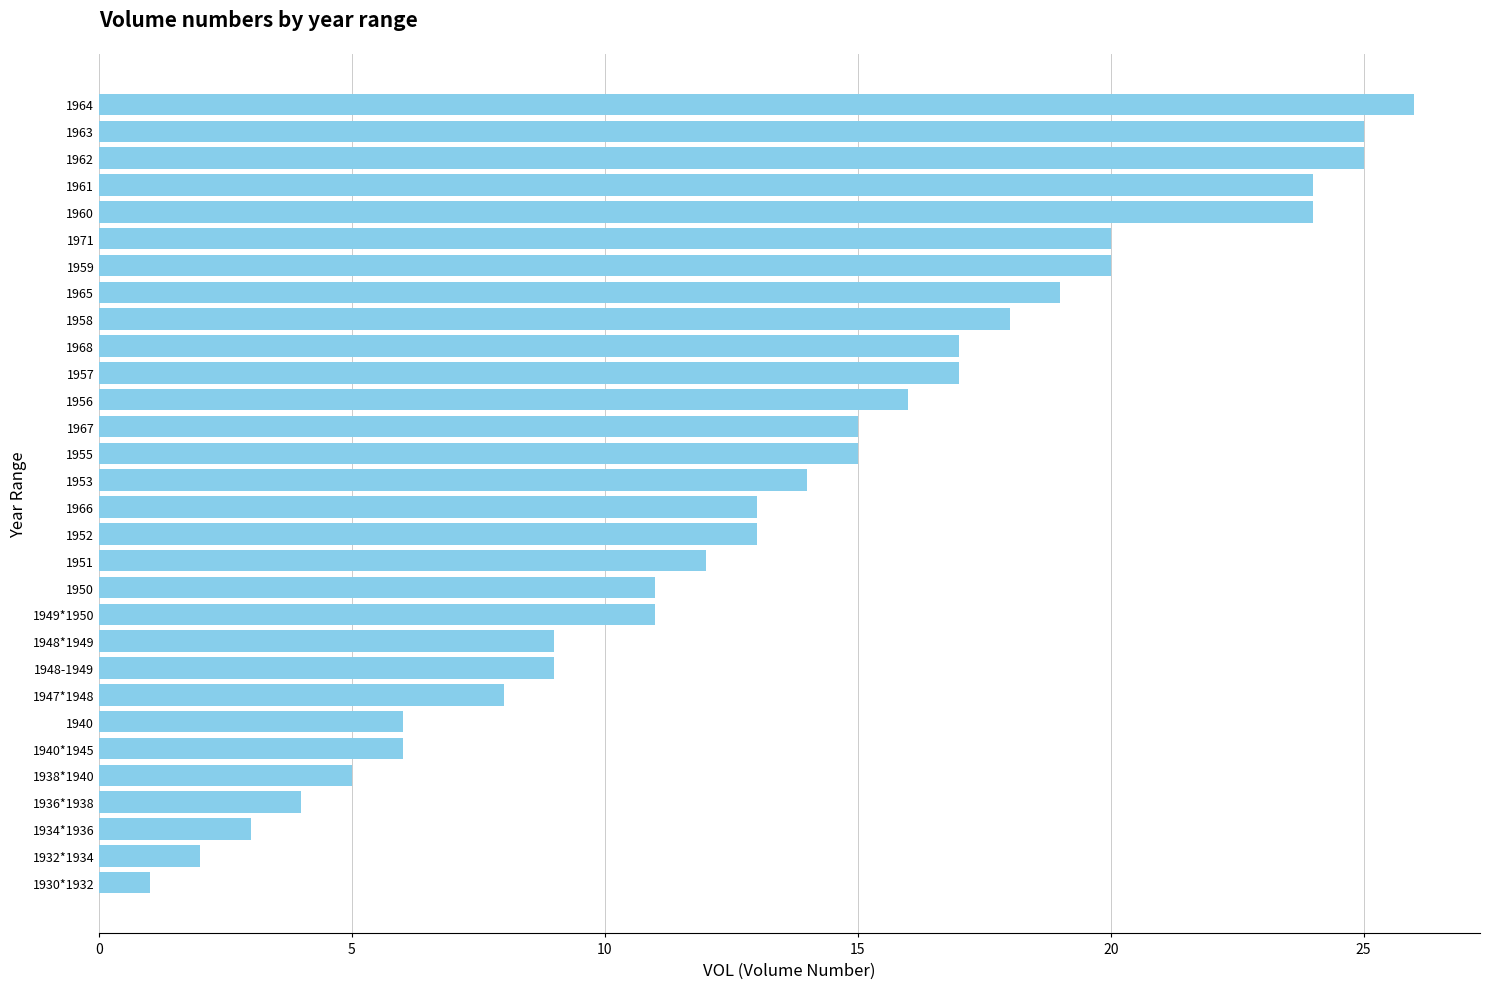

True or false: the data shows 15 at 1967.

True